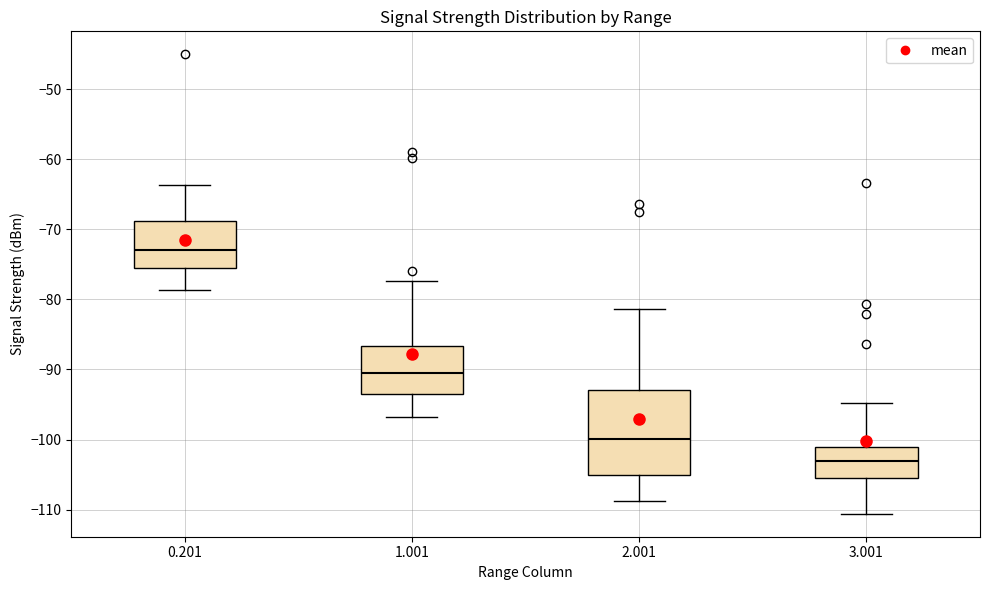

Which box is the tallest, from its lower edge to its upper edge?

2.001